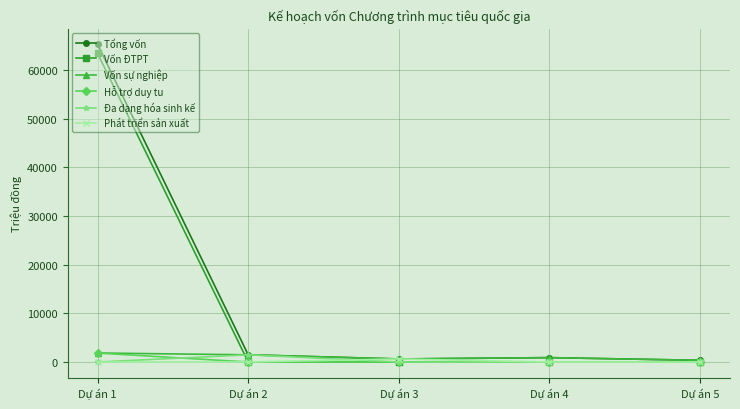

Is the value of Tổng vốn at Dự án 2 greater than the value of Hỗ trợ duy tu at Dự án 5?

Yes